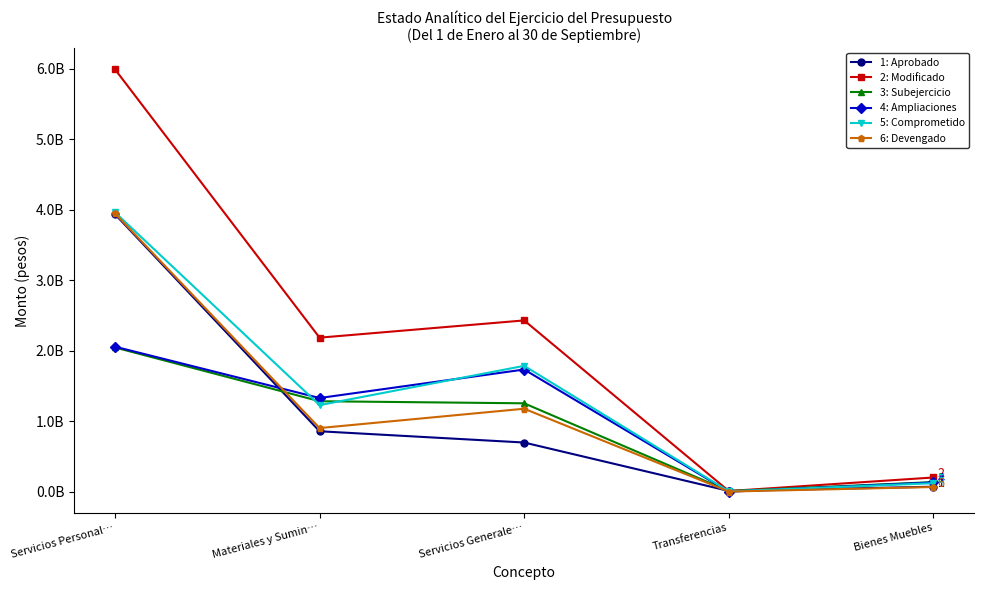

What is the approximate value of 2: Modificado at Transferencias?

8424400.0